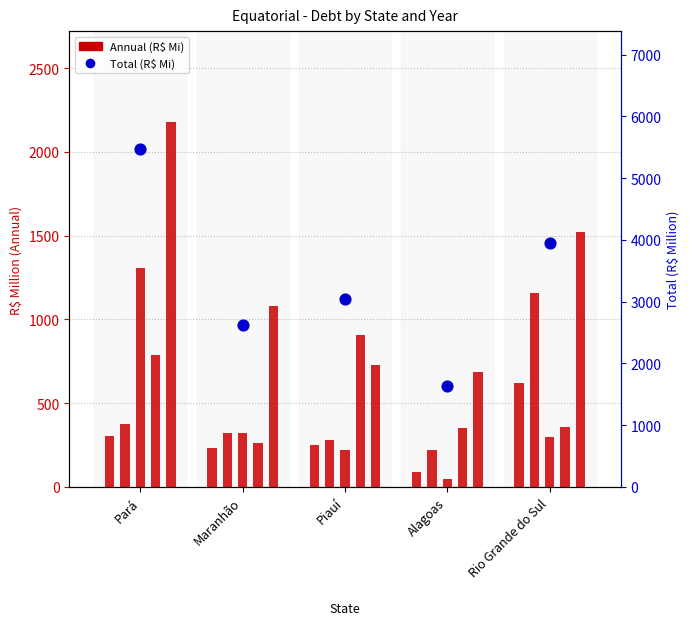

What is the change in value from Pará to Rio Grande do Sul?

-1510.0